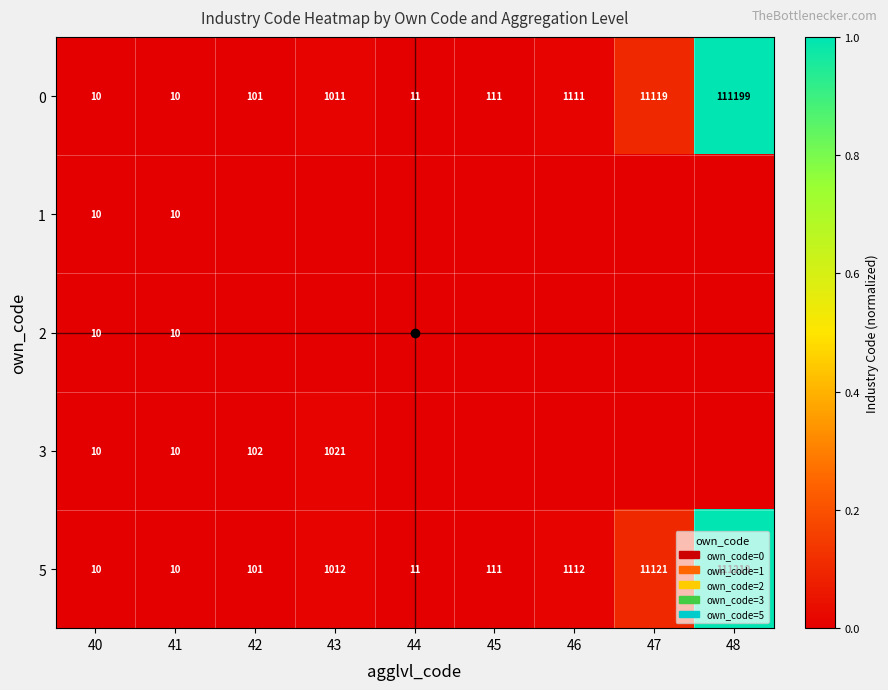

The 3 series shows 1021 at 43. True or false?

True